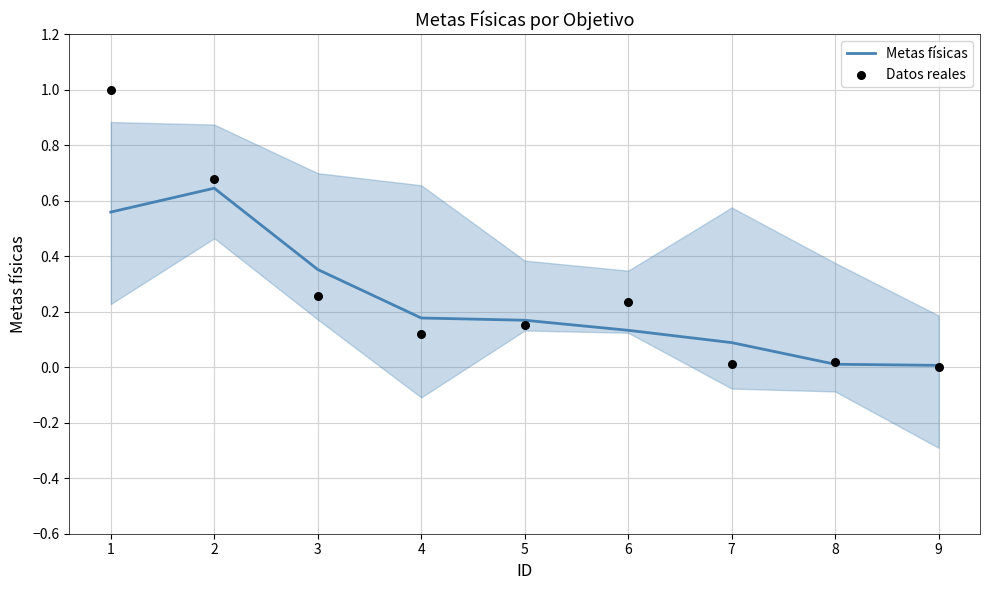

At which category is the sum across all series the highest?

1